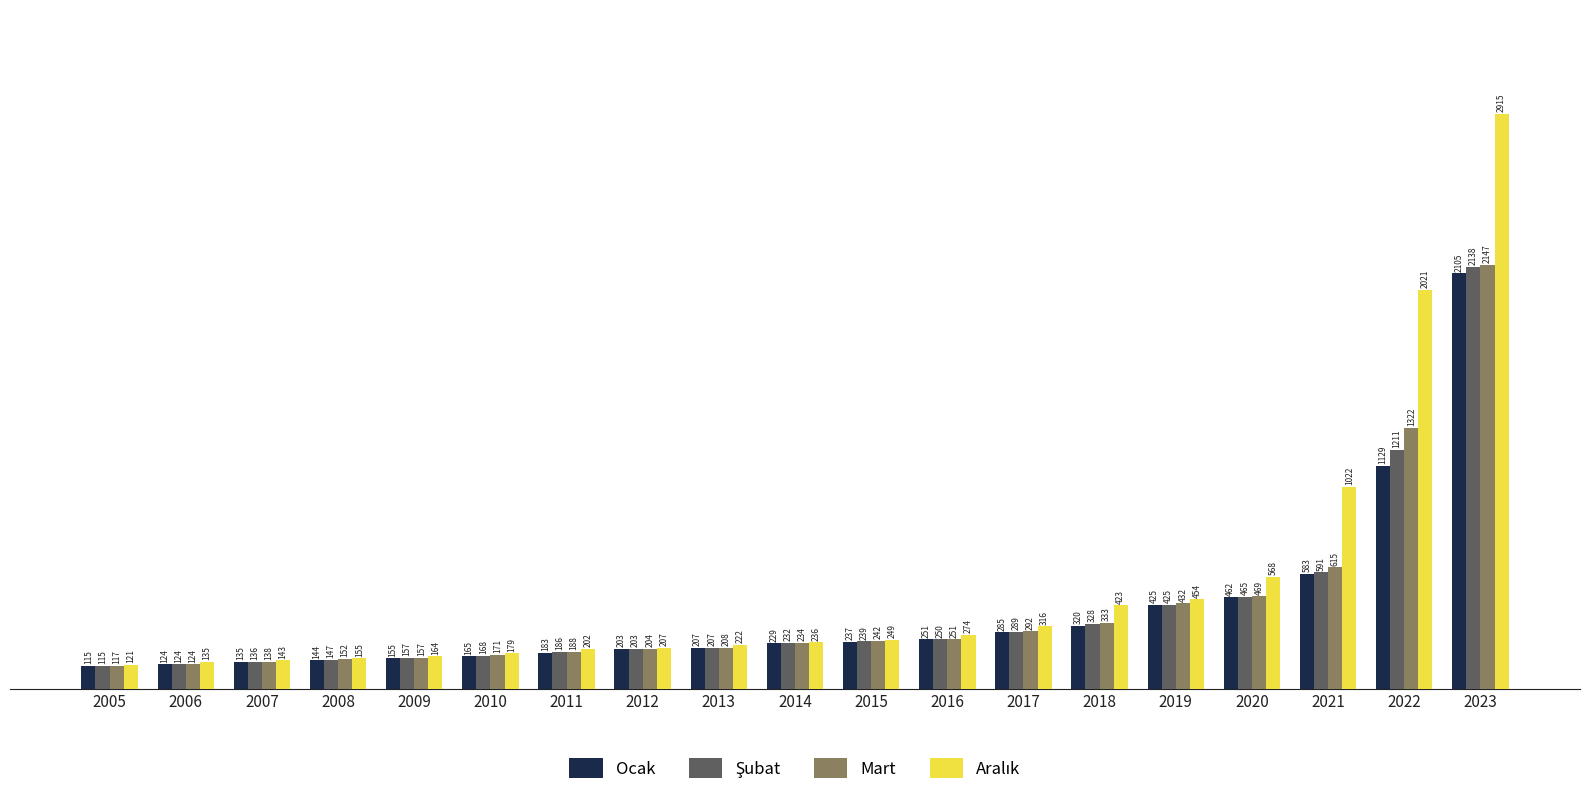

At which category does the chart reach its peak across all series?

2023